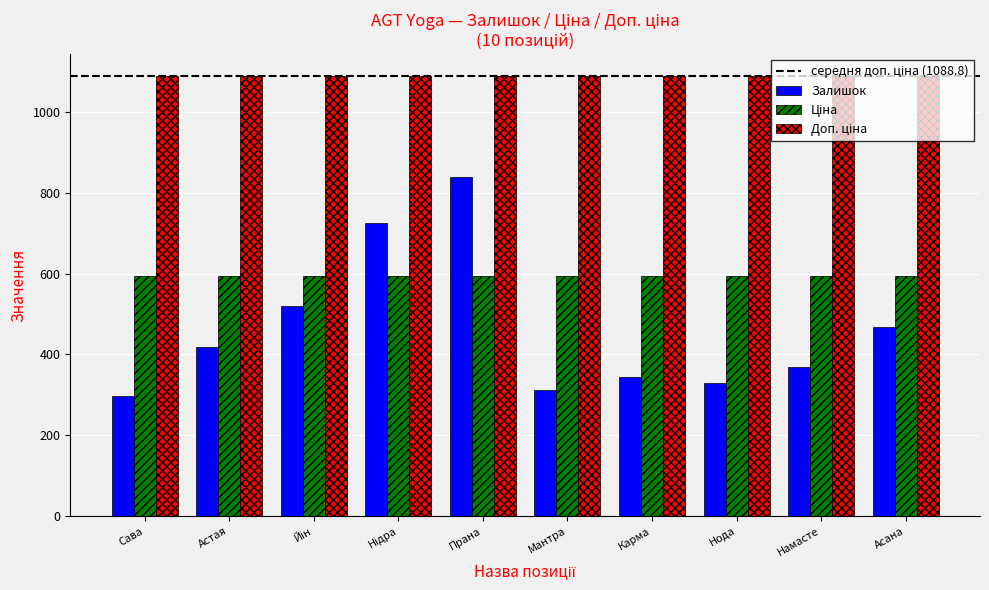

The value of Залишок at Намасте is 208.9. True or false?

False